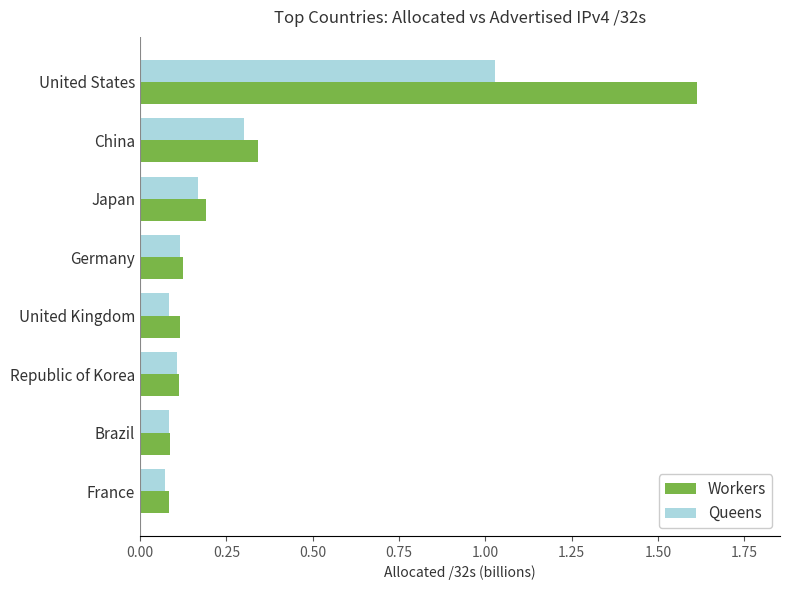

The value of Queens at United States is 0.3. True or false?

False